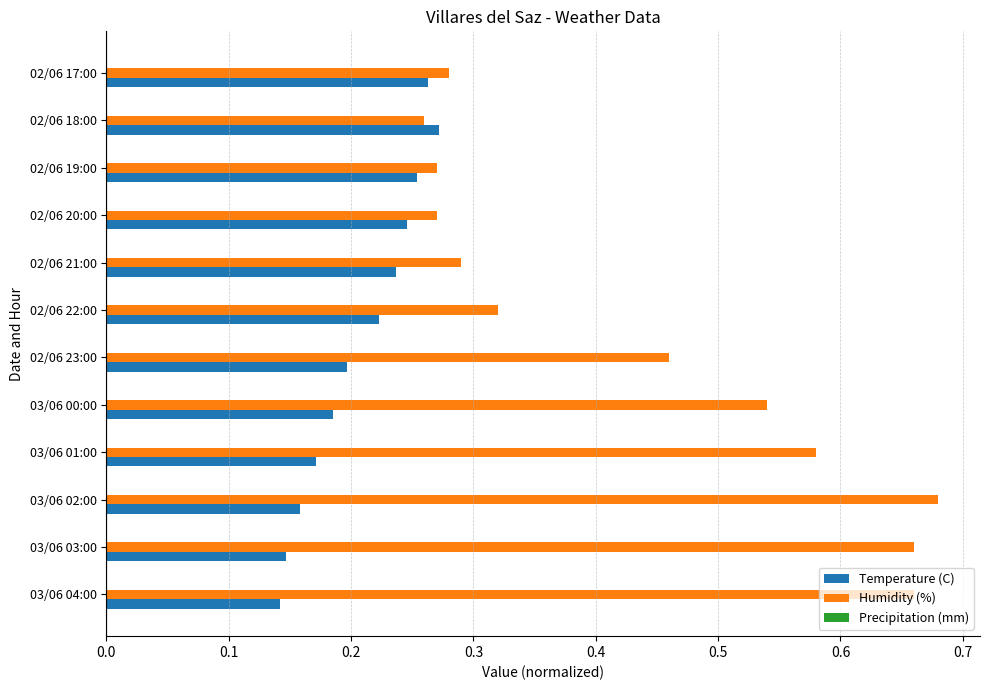

Rank the series at 02/06 23:00 from highest to lowest value.

Humidity (%), Temperature (C)